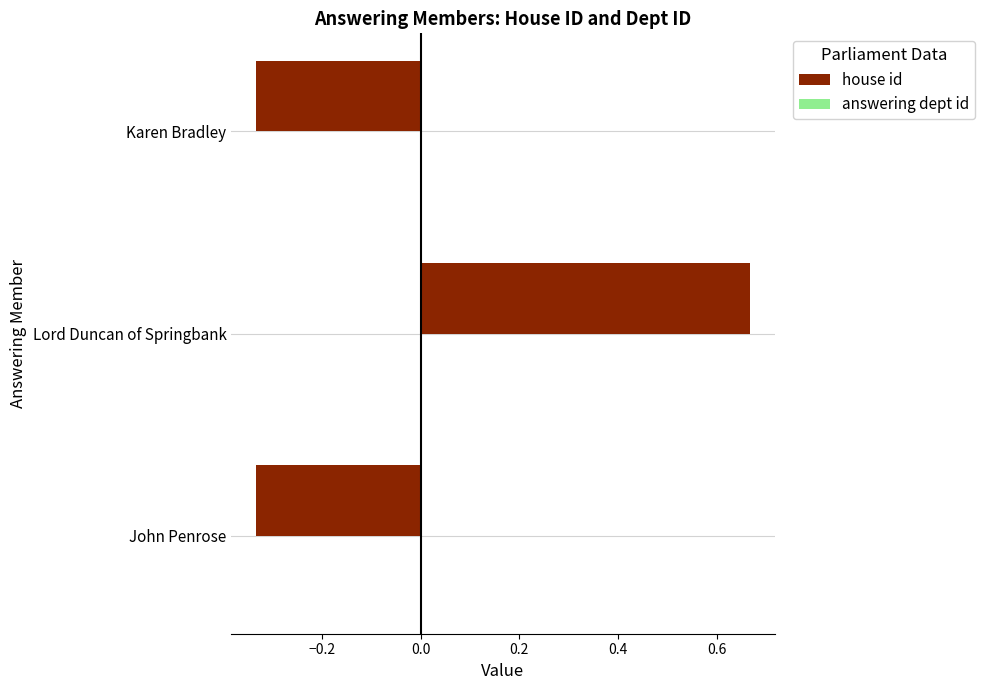

Between John Penrose and Lord Duncan of Springbank, which is larger?

Lord Duncan of Springbank